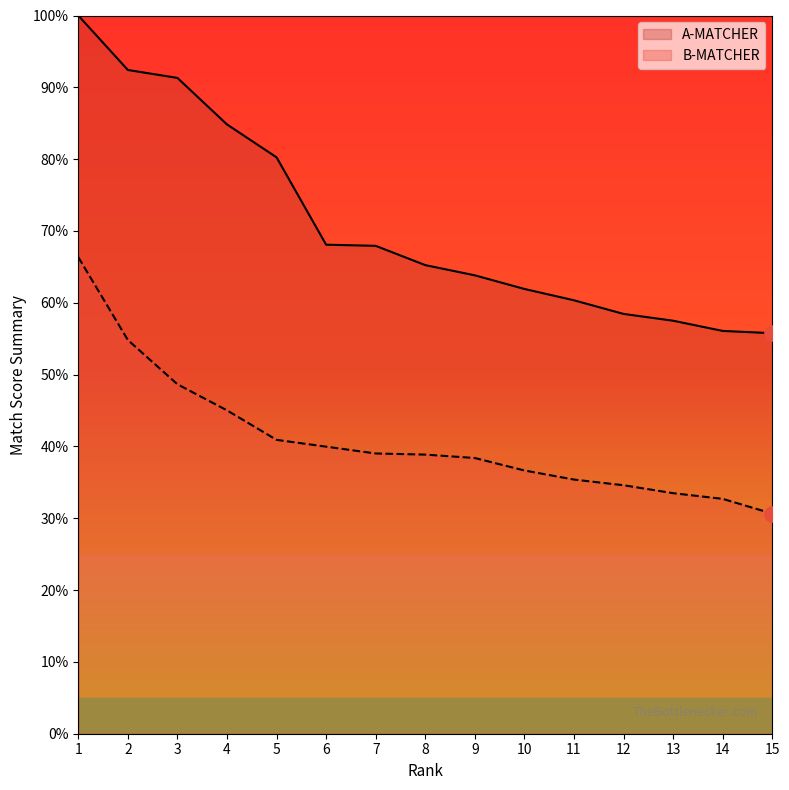

Which series reaches the maximum Y coordinate?

A-MATCHER